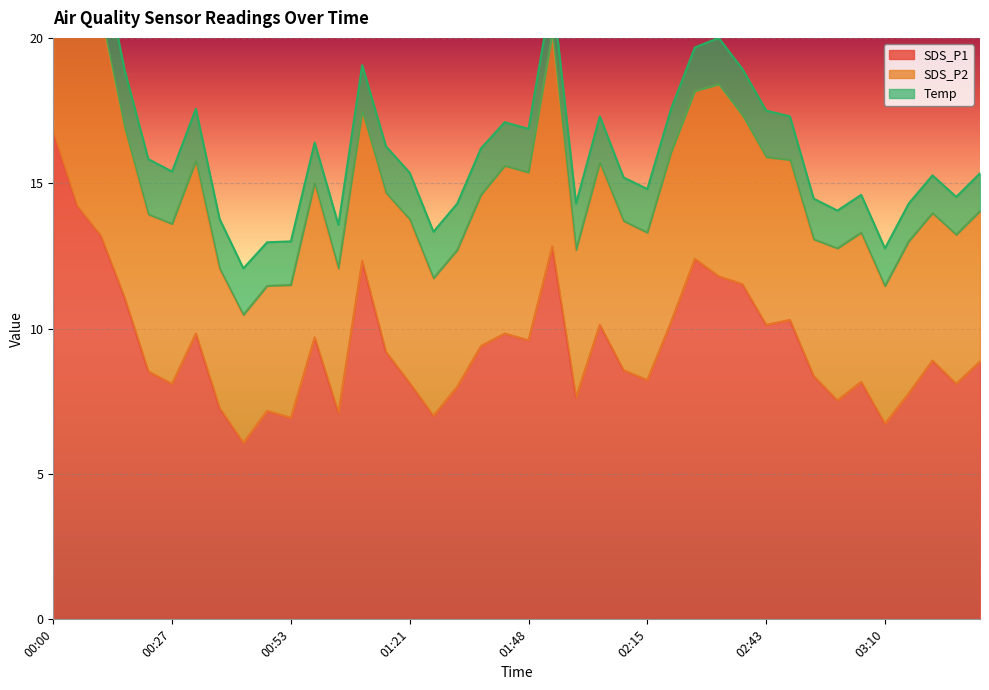

At which category does SDS_P2 reach its first local peak?

00:32